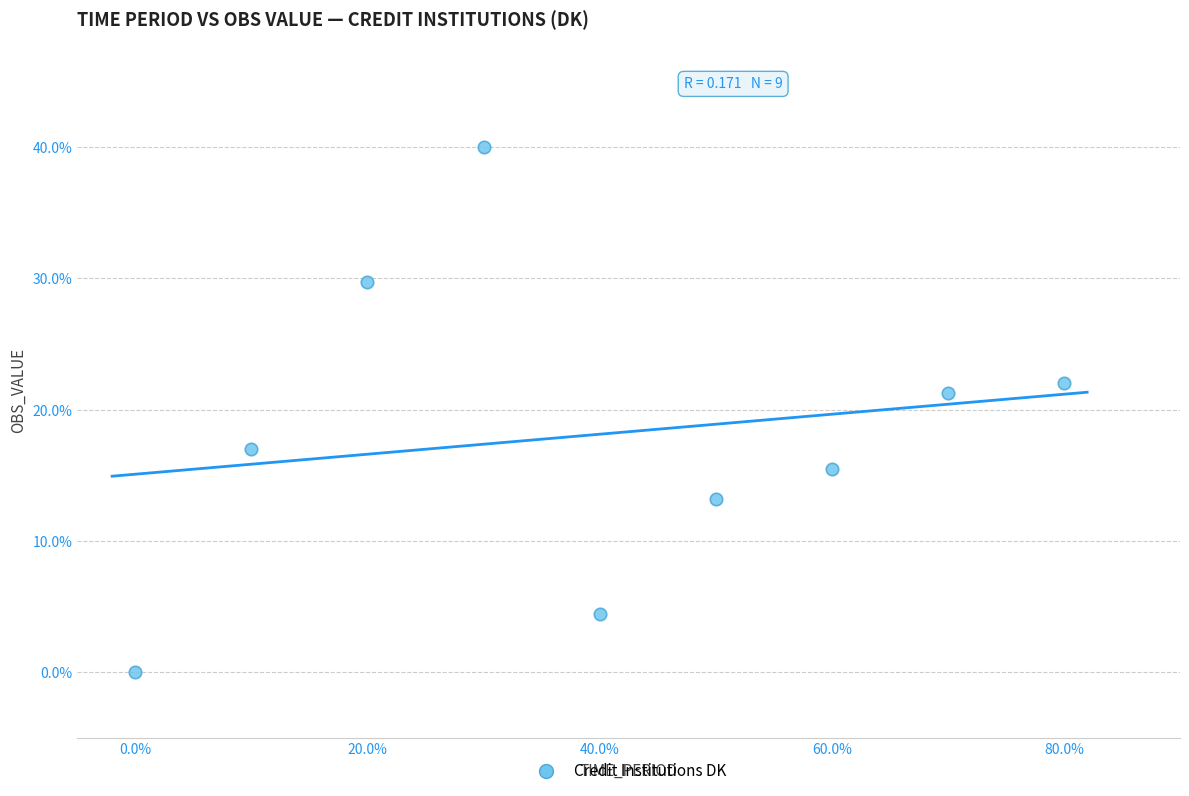

What Y value in the scatter plot is closest to 20?

21.3